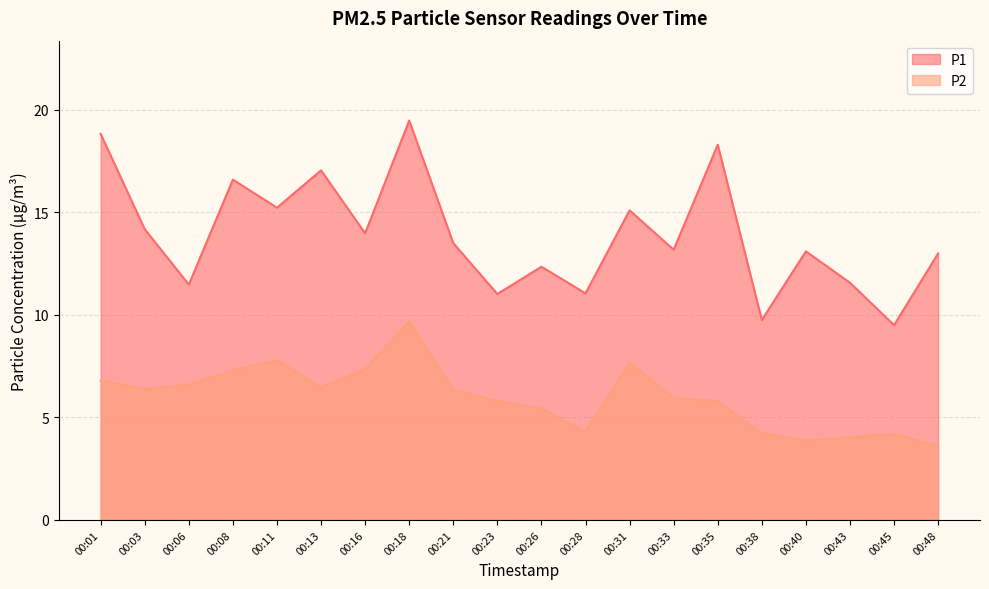

What is the difference between the maximum and second lowest values in the P1 series?

9.7